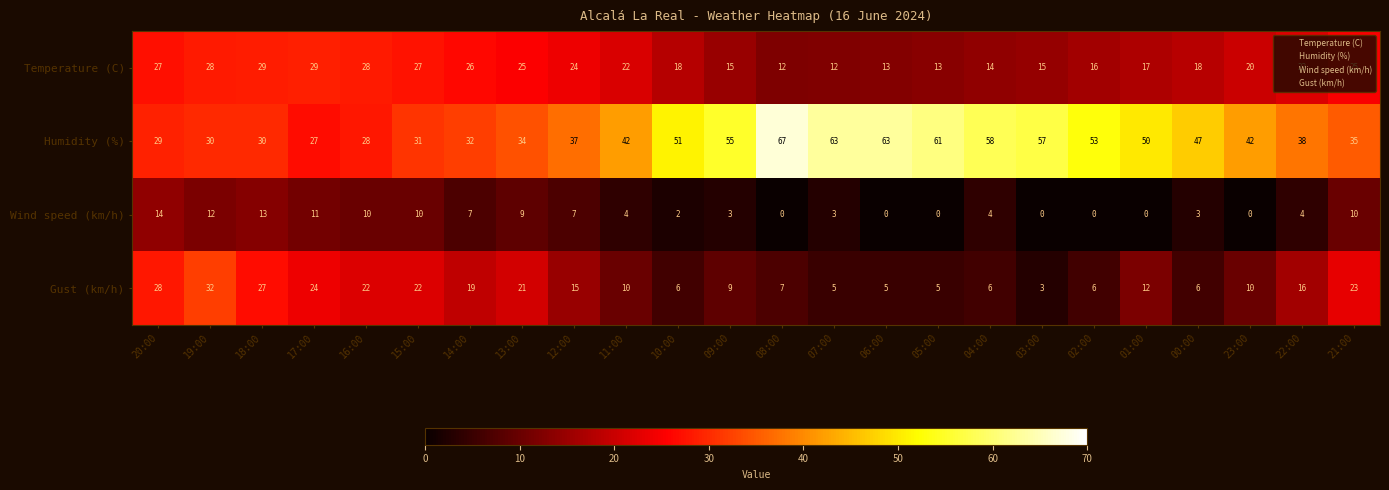

The value of Temperature (C) at 09:00 is 15. True or false?

True